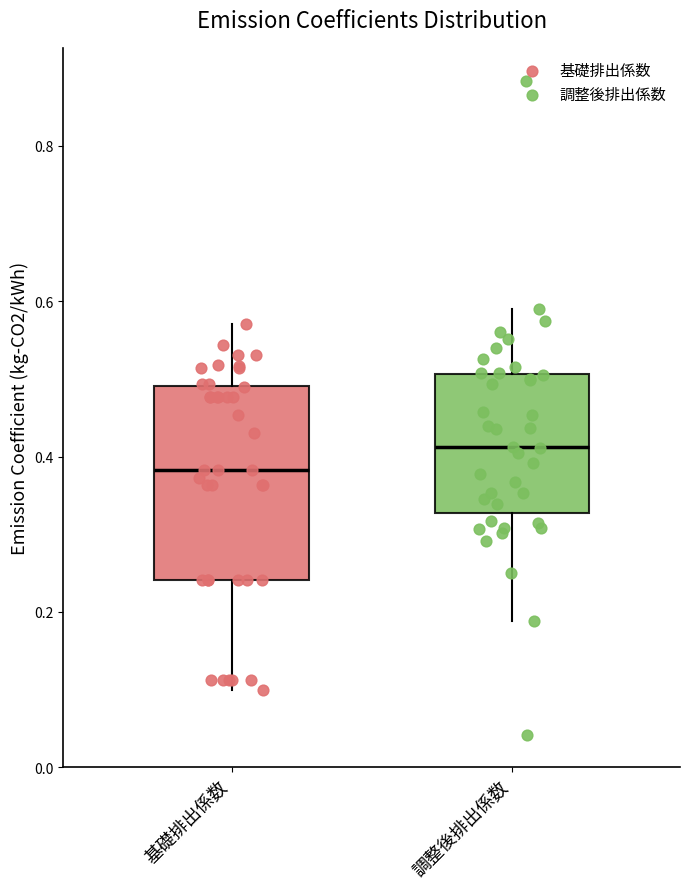

Reading left to right, read every box against the y-axis: the position of its median line, the range the box covers, and the ends of its whiskers. The values are not printed on the chart, so give them approximately, as read against the axis.

基礎排出係数: median 0.38, box 0.24 to 0.50, whiskers 0.10 to 0.58
調整後排出係数: median 0.42, box 0.32 to 0.50, whiskers 0.18 to 0.60